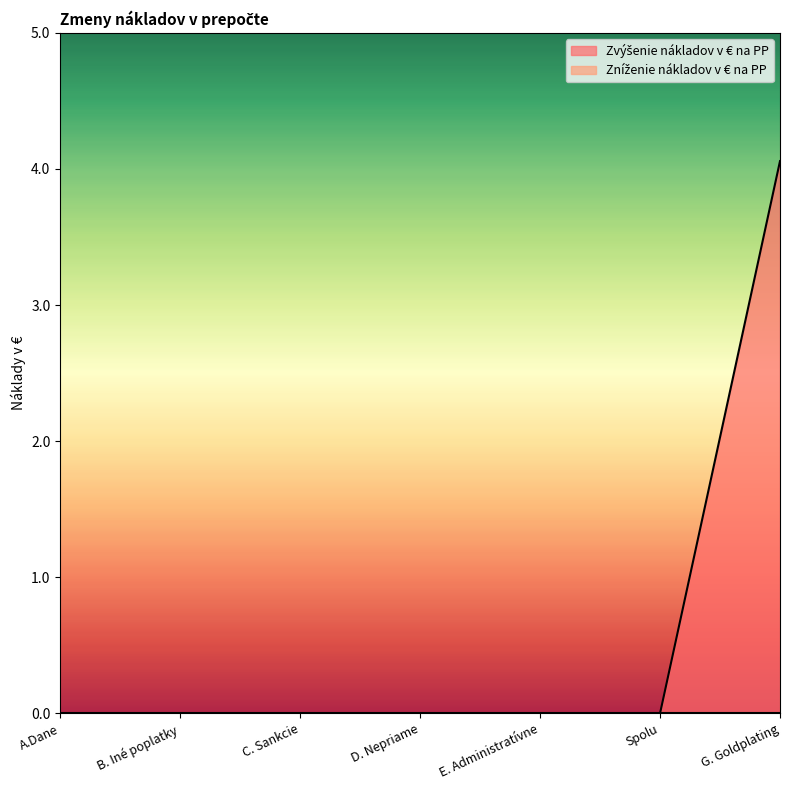

Reading left to right, what are all the values shown in this chart?

0.0	0.0	0.0	0.0	0.0	0.0	4.1